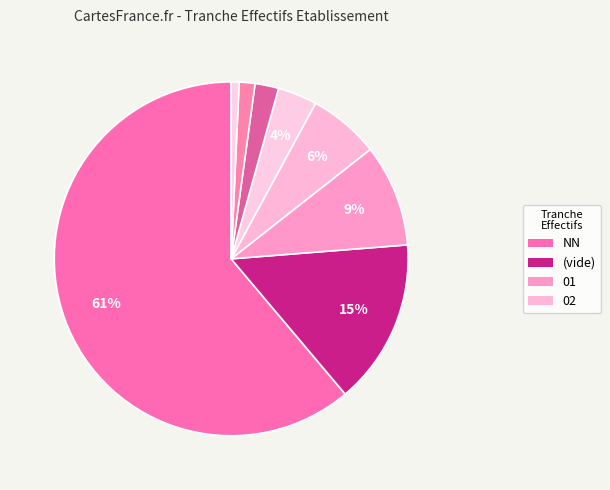

How many slices are in this pie chart?

8